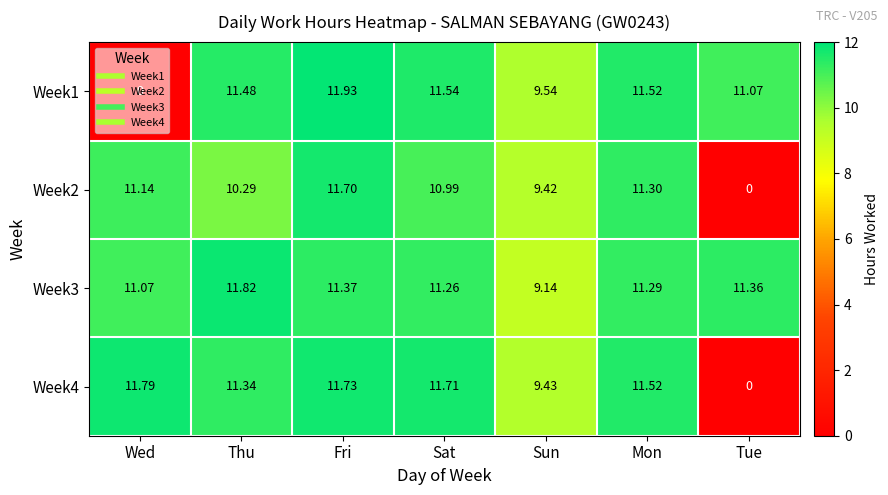

List the labels in order of Week3 value, smallest first.

Sun, Wed, Sat, Mon, Tue, Fri, Thu